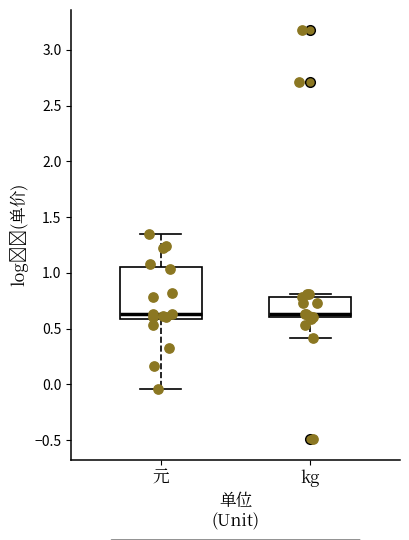

Where does the median line of the box for kg sit on the y-axis? The values are not printed on the chart, so give them approximately, as read against the axis.

0.65